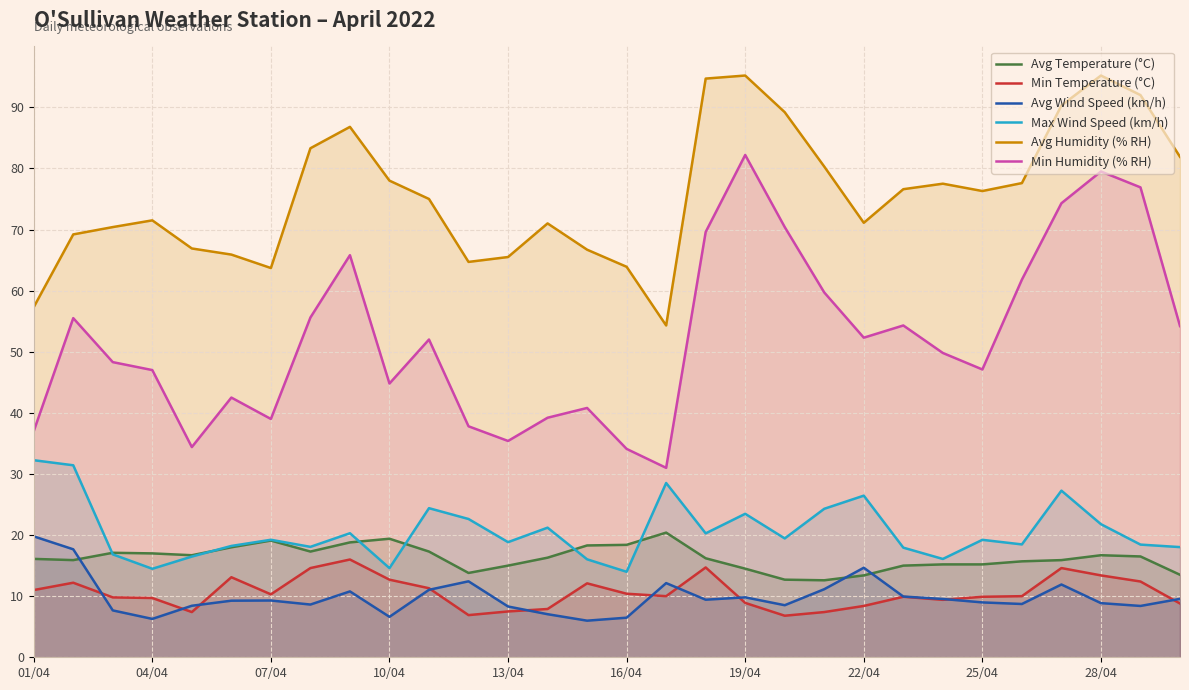

What value does the Avg Wind Speed (km/h) series have at 28/04?

8.9